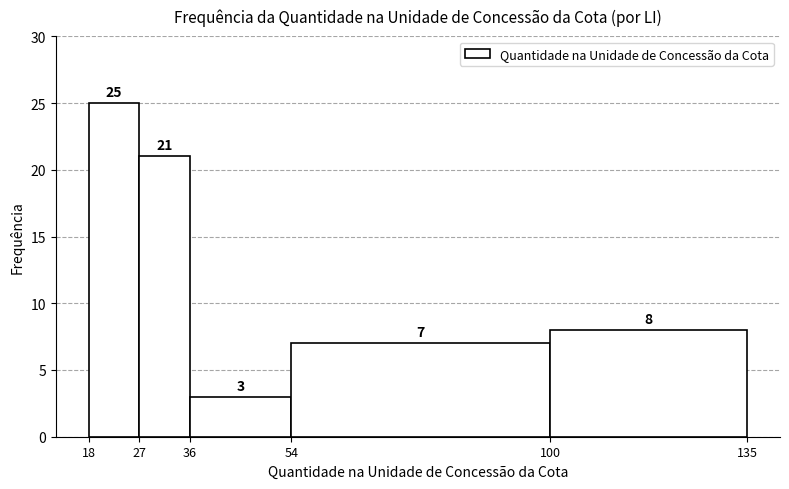

Which range on the x-axis has the tallest bar?

18 to 27